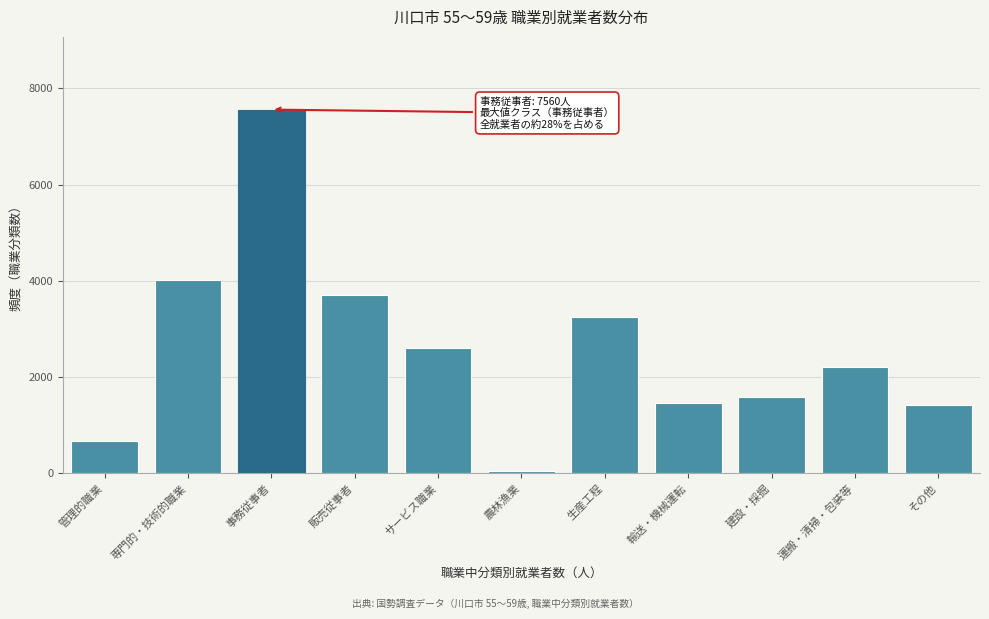

Reading left to right, list all the values displayed in this chart.

管理的職業=660	専門的・技術的職業=4020	事務従事者=7560	販売従事者=3700	サービス職業=2600	農林漁業=40	生産工程=3240	輸送・機械運転=1460	建設・採掘=1580	運搬・清掃・包装等=2200	その他=1420